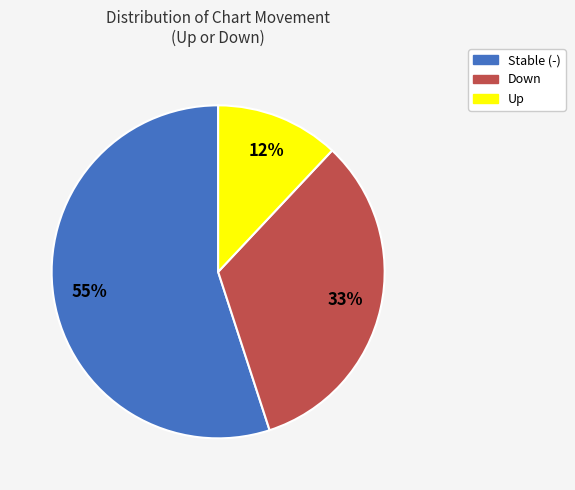

What percentage is the Stable (-) slice, to the nearest percent?

55%